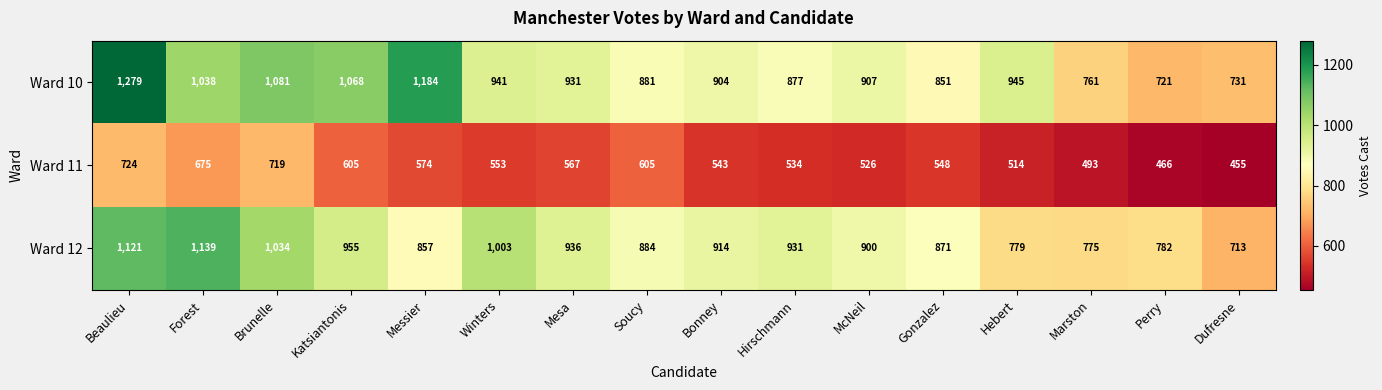

The value of Ward 11 at Katsiantonis is 1062. True or false?

False